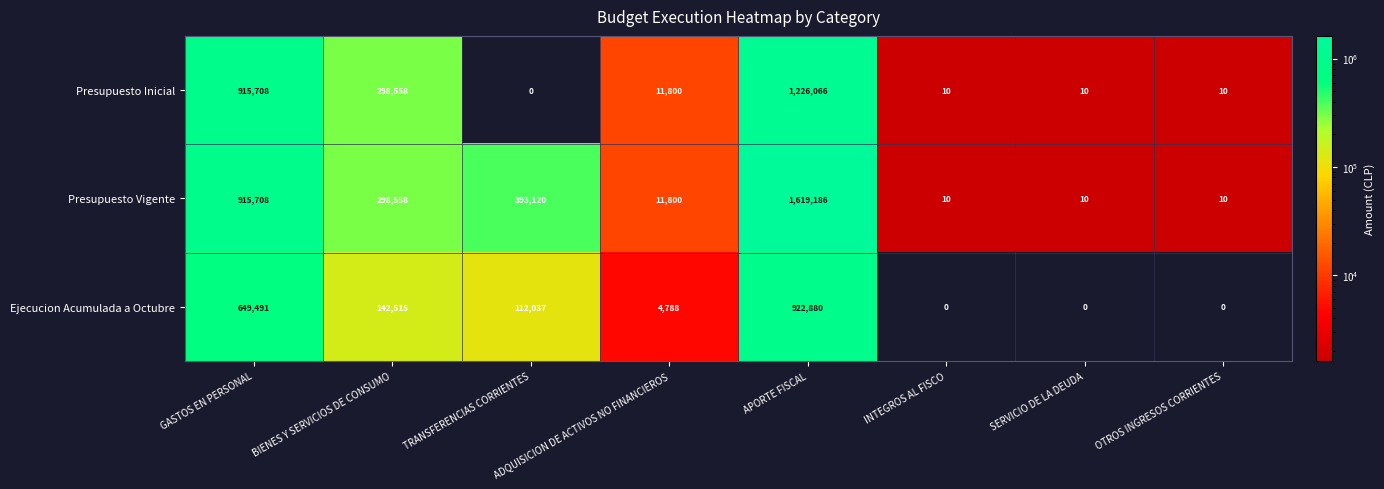

What is the sum of the Ejecucion Acumulada a Octubre values at BIENES Y SERVICIOS DE CONSUMO and APORTE FISCAL?

1065395